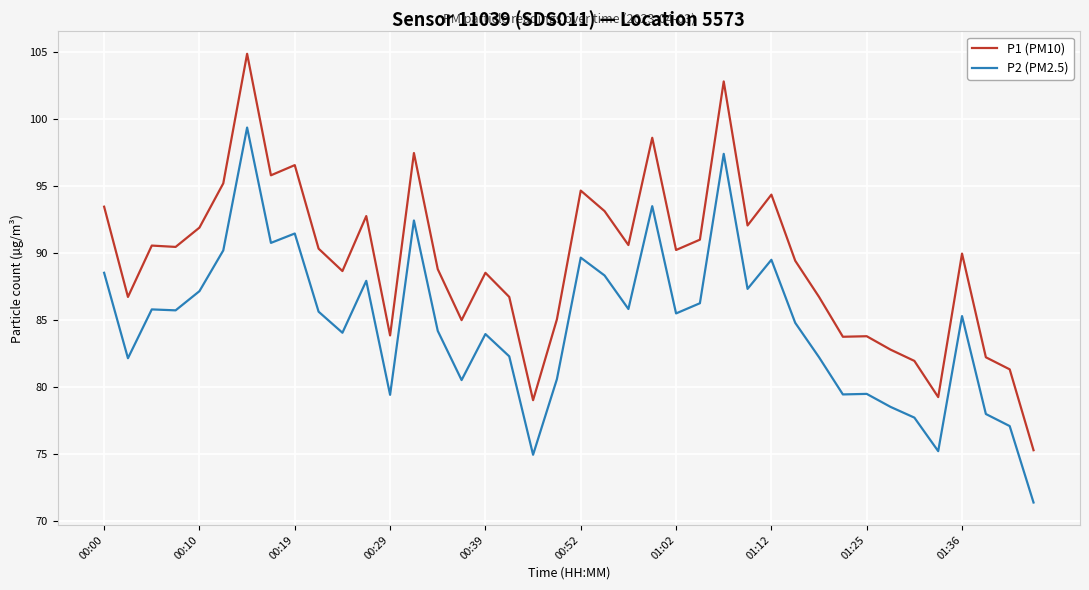

What is the maximum value shown in the chart?

104.8